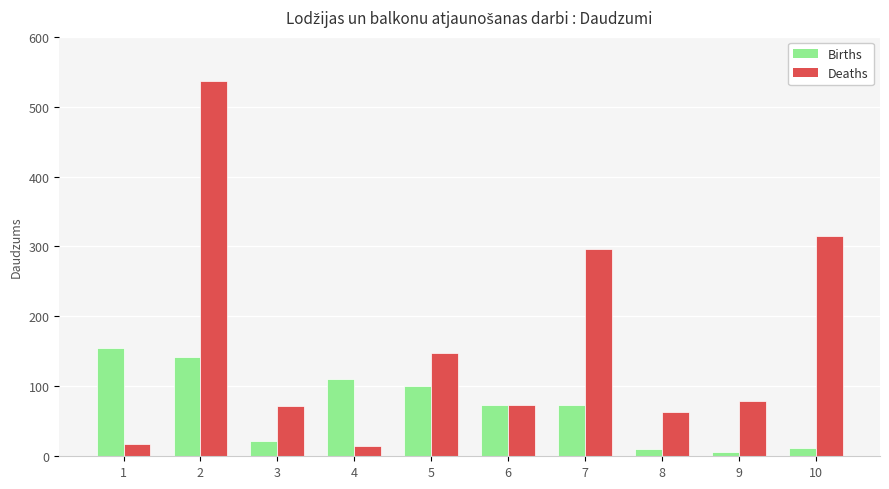

What is the difference between the highest and lowest values at 7?

221.9